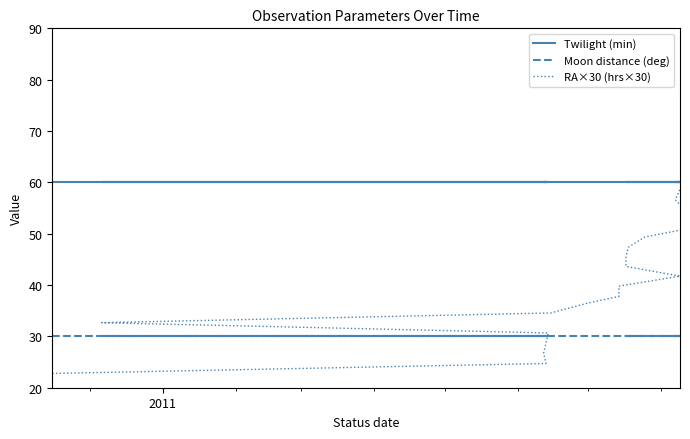

Which series has the largest range (max minus min)?

RA×30 (hrs×30)